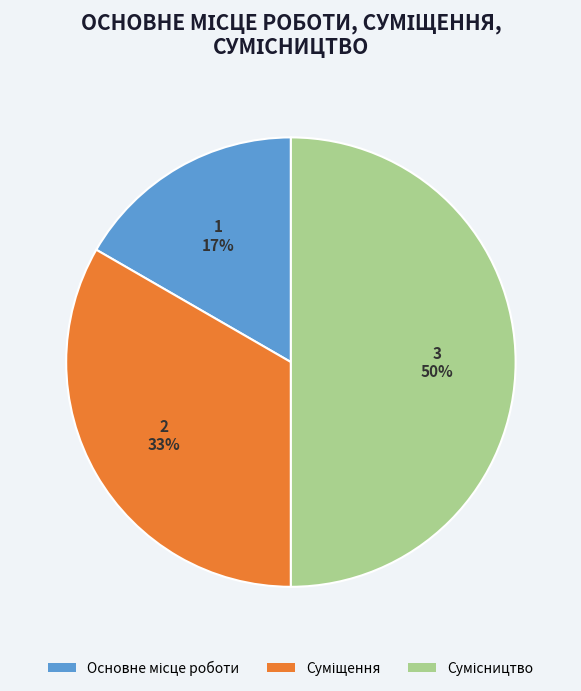

To the nearest percent, what is the average slice percentage?

33%